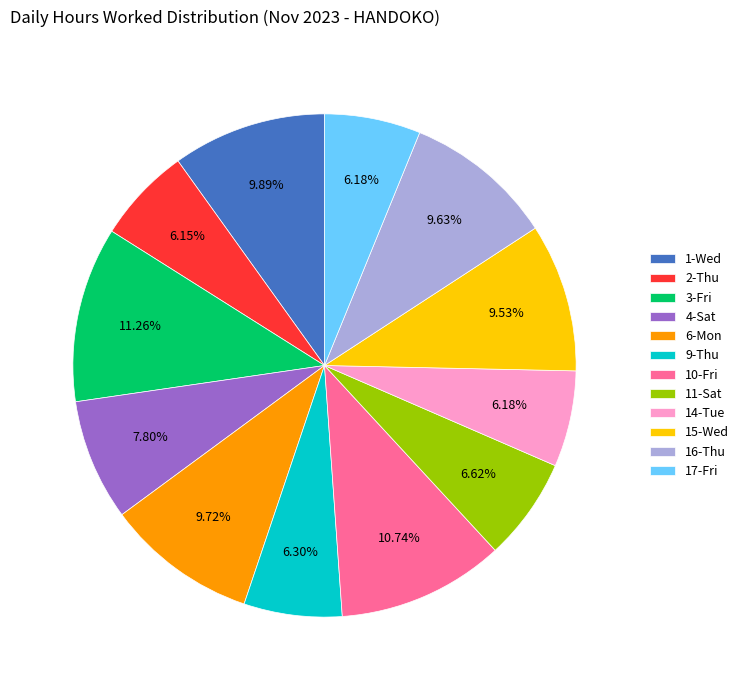

To the nearest percent, what is the average slice percentage?

8%